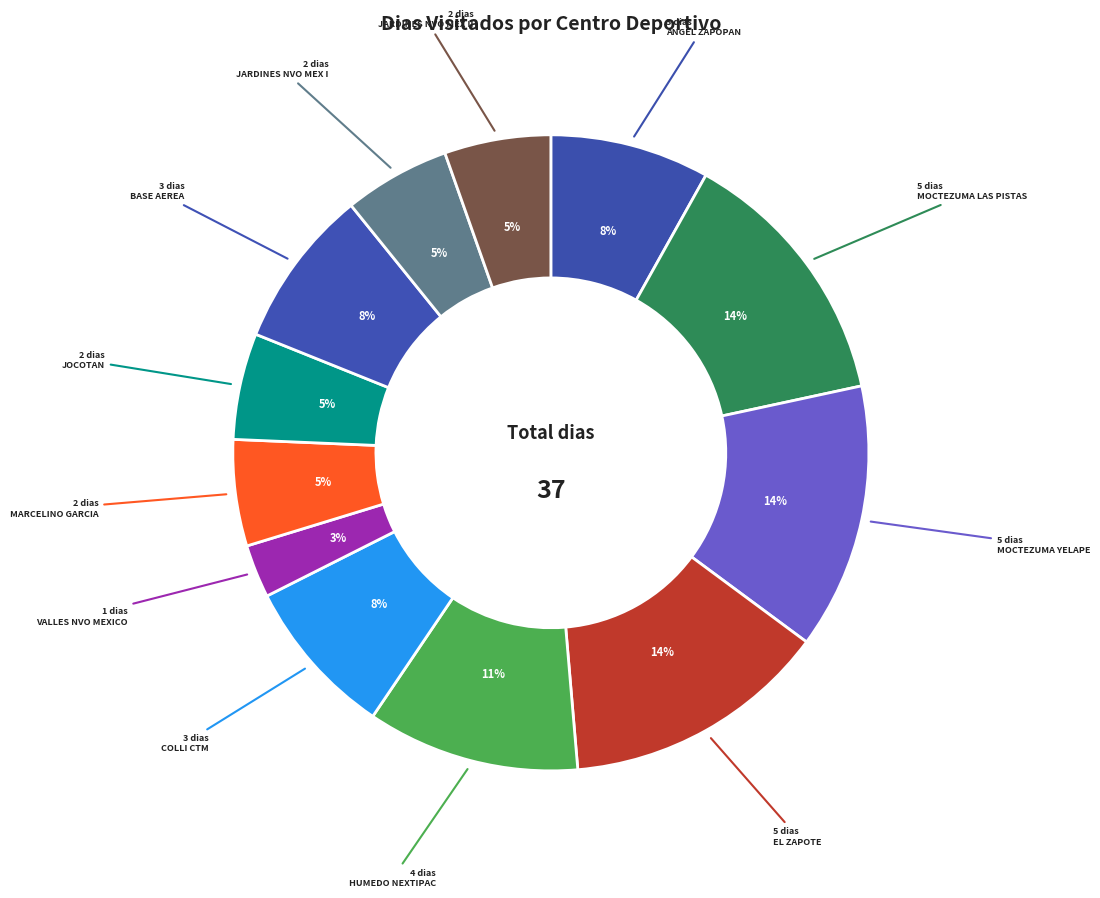

What is the smallest slice in the pie chart?

VALLES DE NUEVO MEXICO